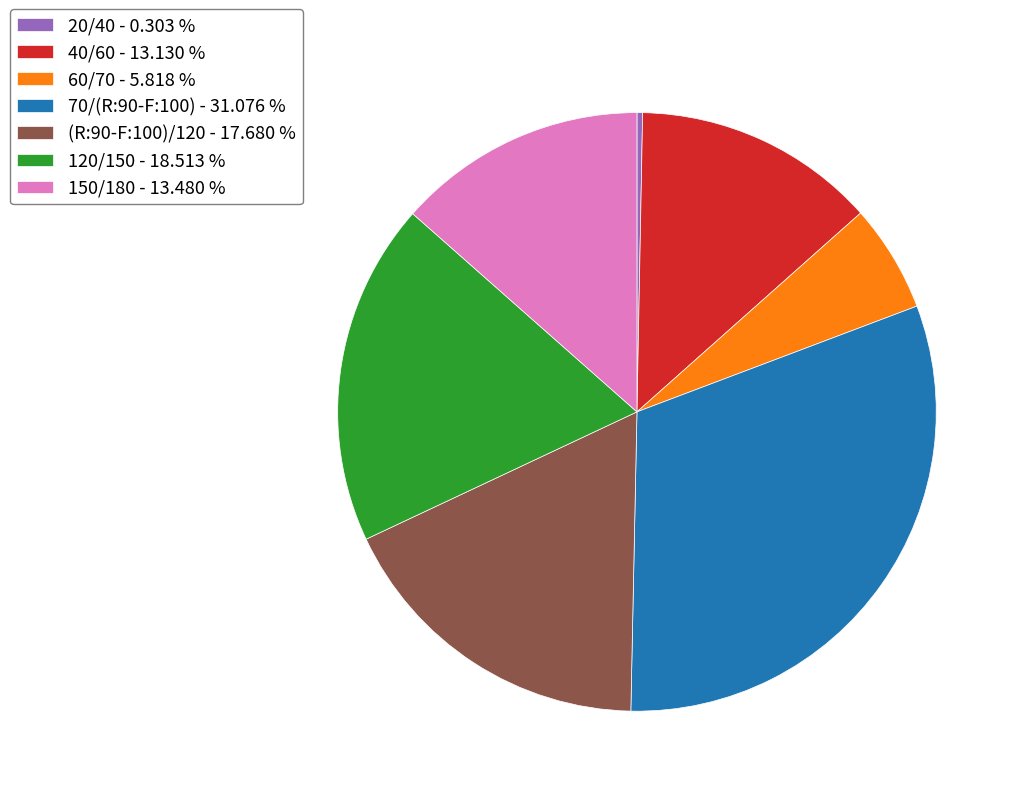

Count the number of slices in the pie.

7